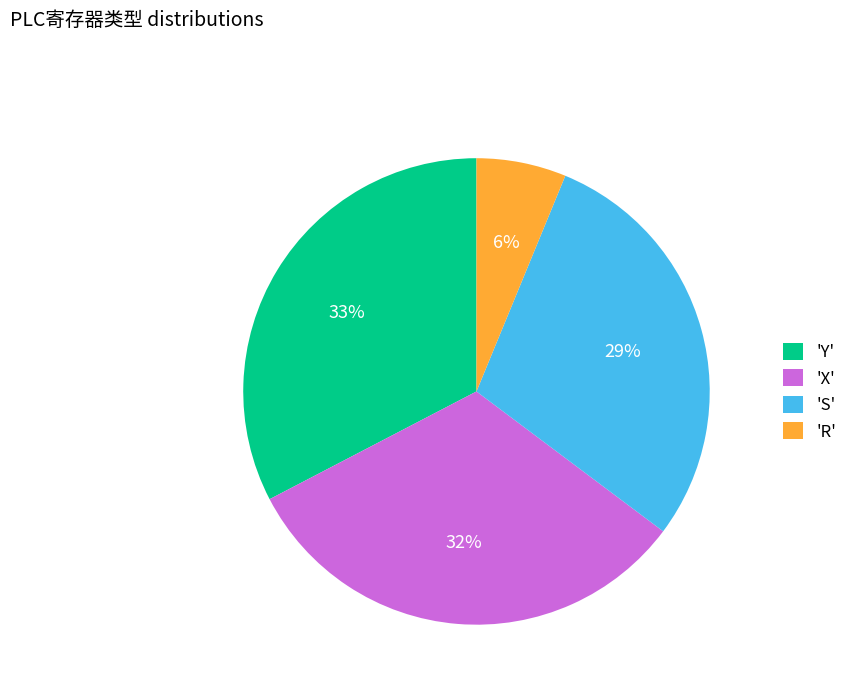

Is it true that 'Y' is 33% of the pie?

True